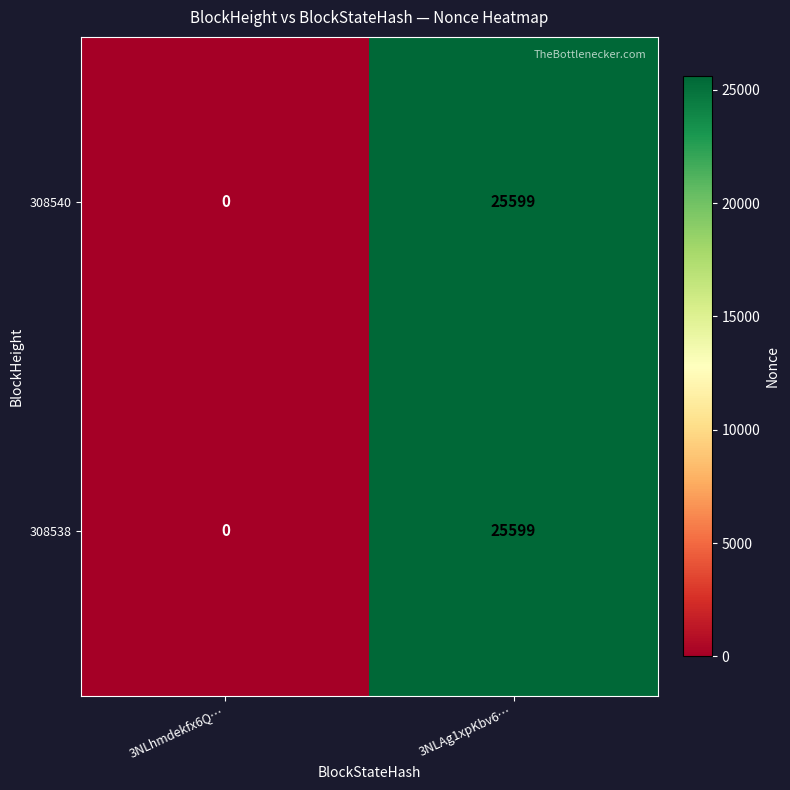

Is it true that 308538 equals 25599 at 3NLAg1xpKbv6…?

True